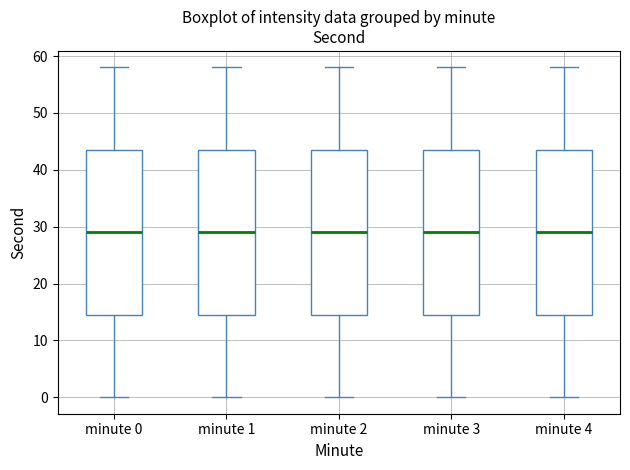

Reading left to right, transcribe this box plot: for each box, give where its median line is, the range the box spans, and where its two whiskers end, as read against the y-axis. The values are not printed on the chart, so give them approximately, as read against the axis.

minute 0: median 29, box 15 to 44, whiskers 0 to 58
minute 1: median 29, box 15 to 44, whiskers 0 to 58
minute 2: median 29, box 15 to 44, whiskers 0 to 58
minute 3: median 29, box 15 to 44, whiskers 0 to 58
minute 4: median 29, box 15 to 44, whiskers 0 to 58